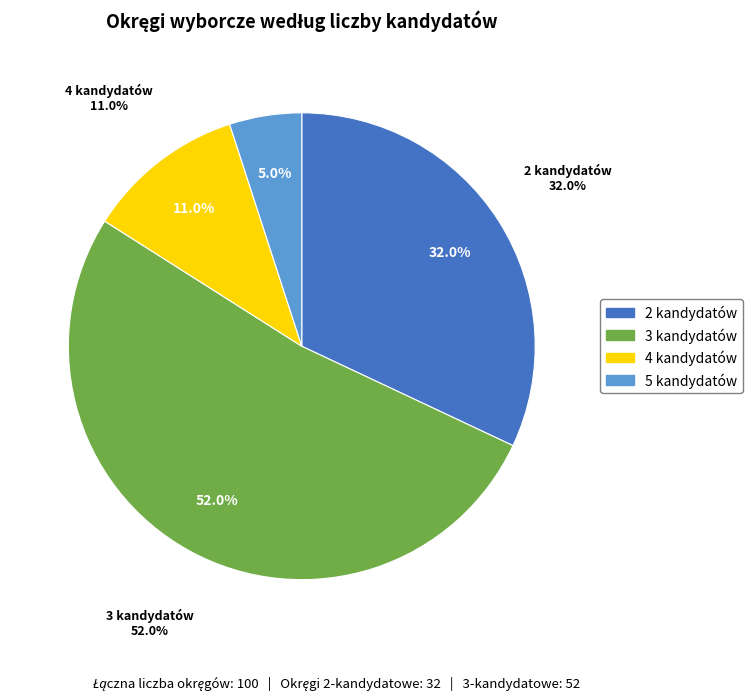

To the nearest percent, what percentage of the pie is 2?

32%